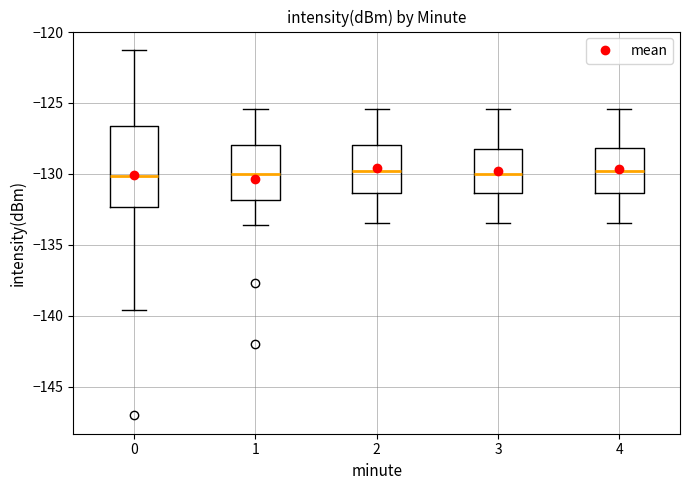

Reading left to right, transcribe this box plot: for each box, give where its median line is, the range the box spans, and where its two whiskers end, as read against the y-axis. The values are not printed on the chart, so give them approximately, as read against the axis.

0: median -130.0, box -132.5 to -126.5, whiskers -139.5 to -121.5
1: median -130.0, box -132.0 to -128.0, whiskers -133.5 to -125.5
2: median -130.0, box -131.5 to -128.0, whiskers -133.5 to -125.5
3: median -130.0, box -131.5 to -128.0, whiskers -133.5 to -125.5
4: median -130.0, box -131.5 to -128.0, whiskers -133.5 to -125.5